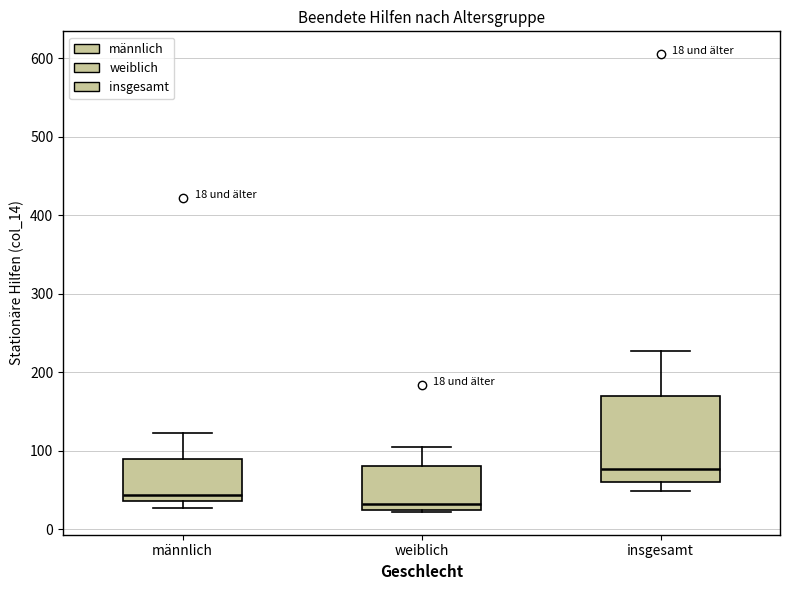

Which box's median line is the lowest?

weiblich